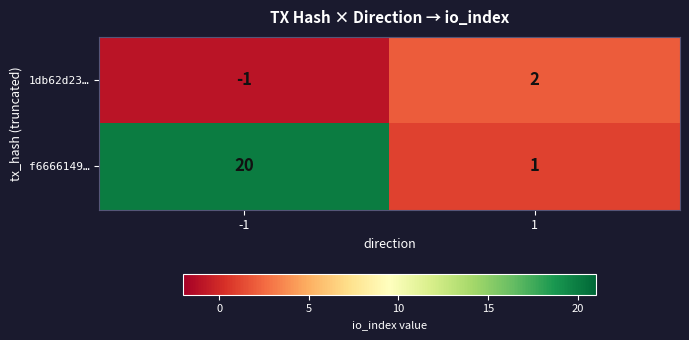

How many distinct data groups are displayed?

2